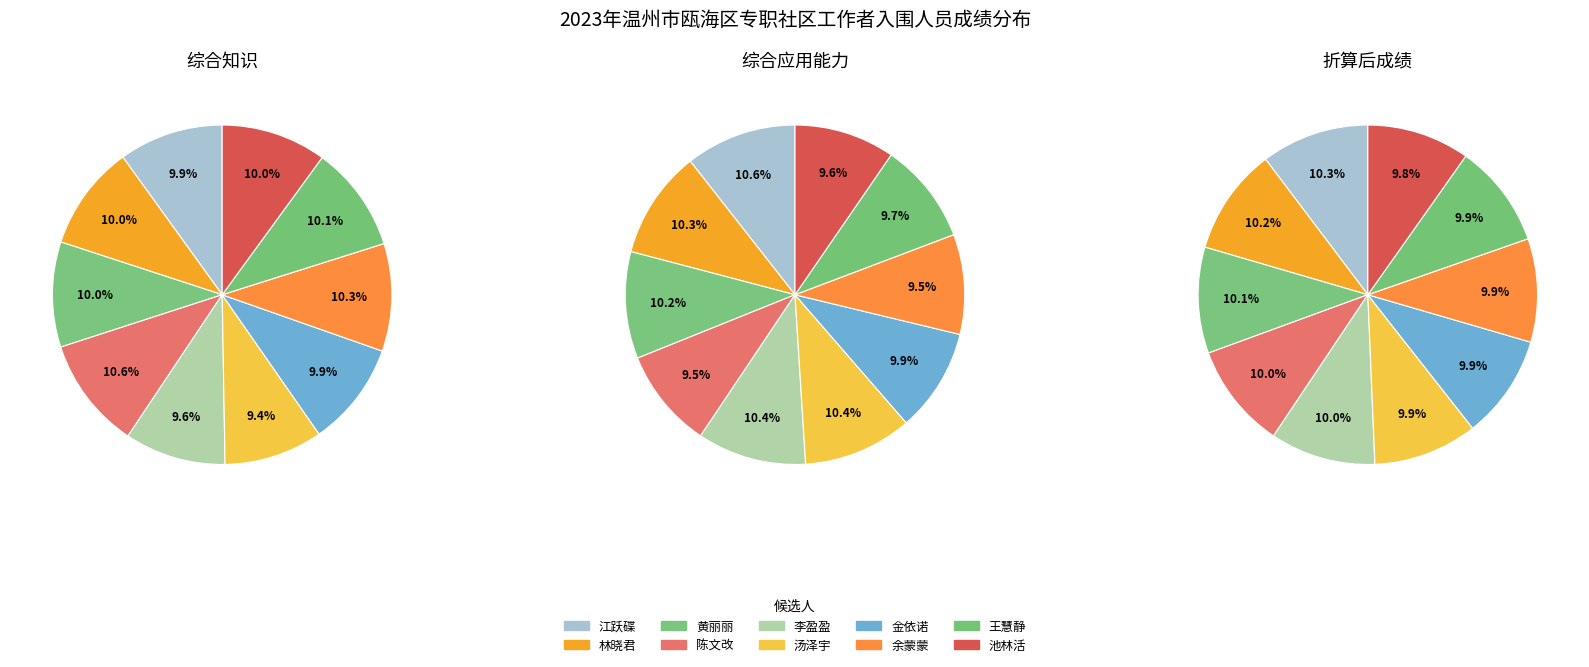

What percentage is NOT represented by 王慧静?

89.9%